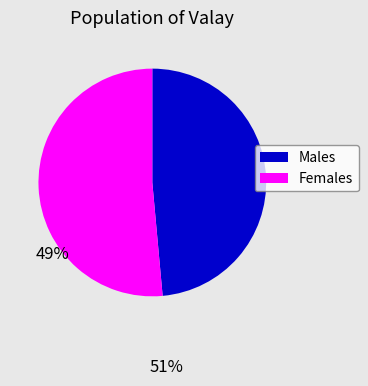

Is there any slice that represents more than half of the pie?

Yes